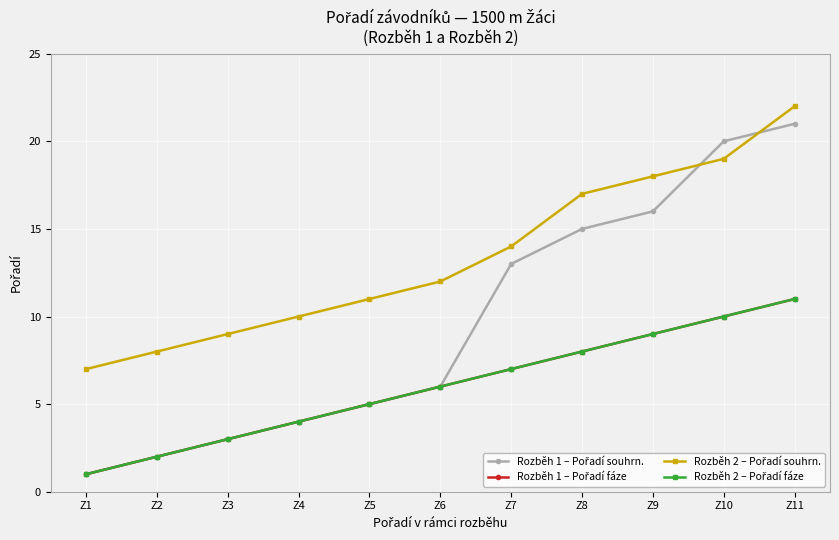

Is this an area chart (filled region under the line)?

No